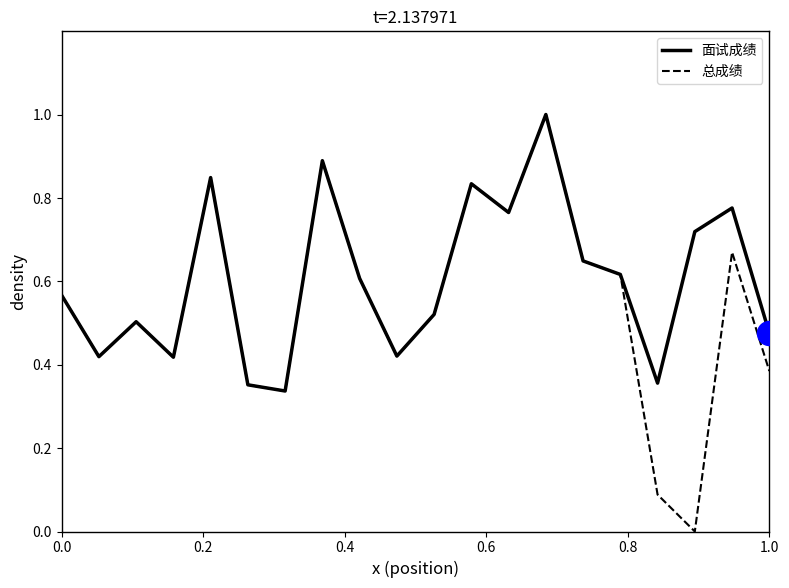

Which series has the widest spread of values?

总成绩